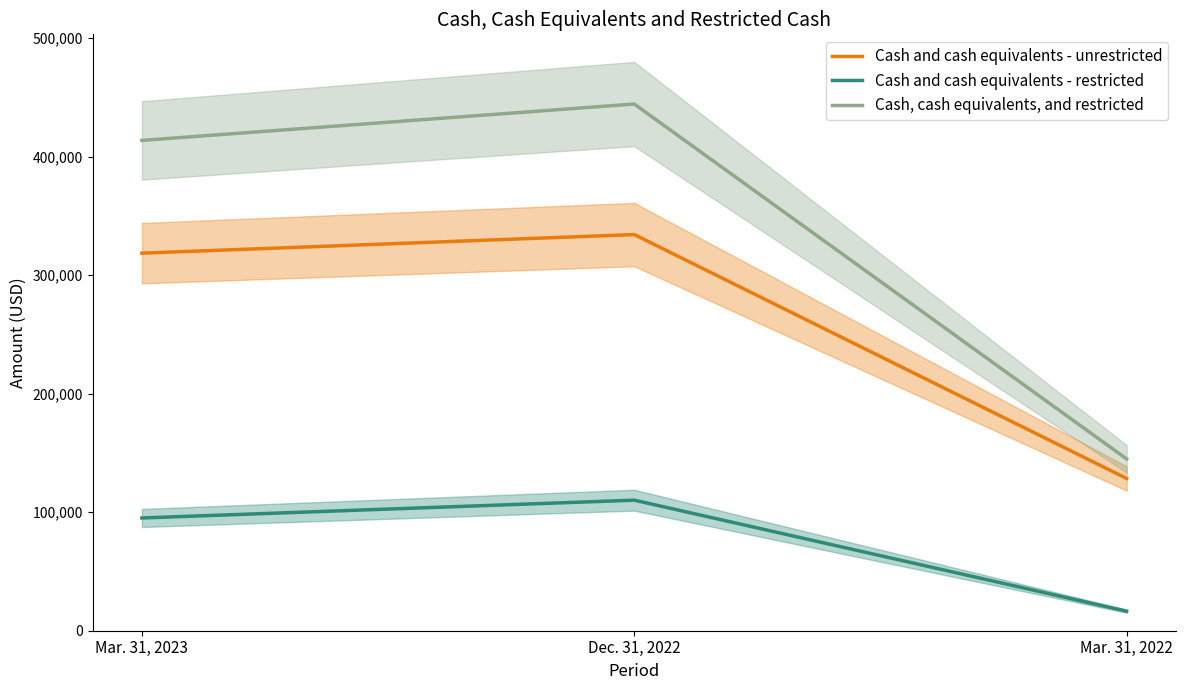

Reading left to right, extract all data points from this chart.

Cash and cash equivalents - unrestricted: Mar. 31, 2023=318512	Dec. 31, 2022=334194	Mar. 31, 2022=128436
Cash and cash equivalents - restricted: Mar. 31, 2023=95113	Dec. 31, 2022=110136	Mar. 31, 2022=16473
Cash, cash equivalents, and restricted: Mar. 31, 2023=413625	Dec. 31, 2022=444330	Mar. 31, 2022=144909